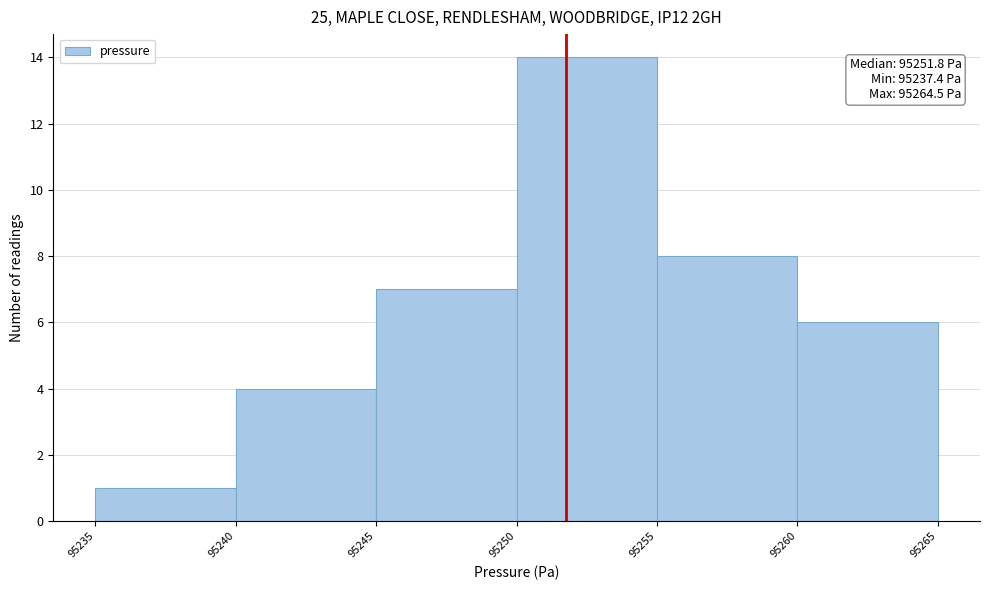

Which range on the x-axis has the tallest bar?

95250 to 95255